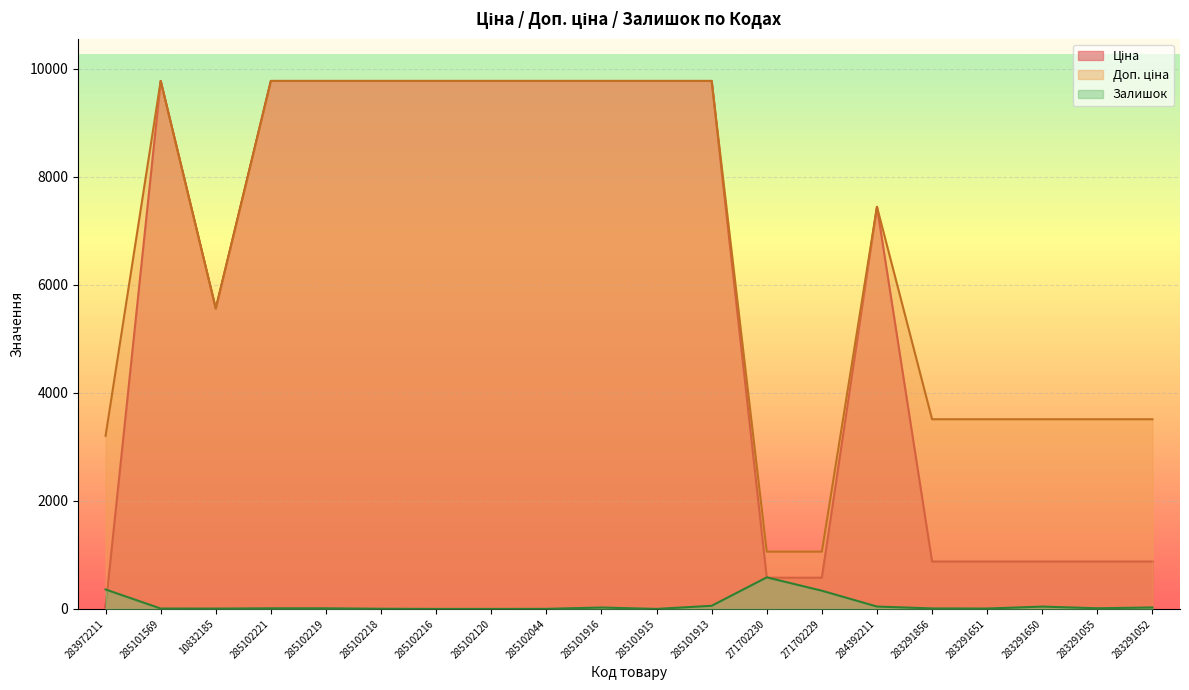

True or false: Ціна has a value of 3517.8 at 285101913.

False